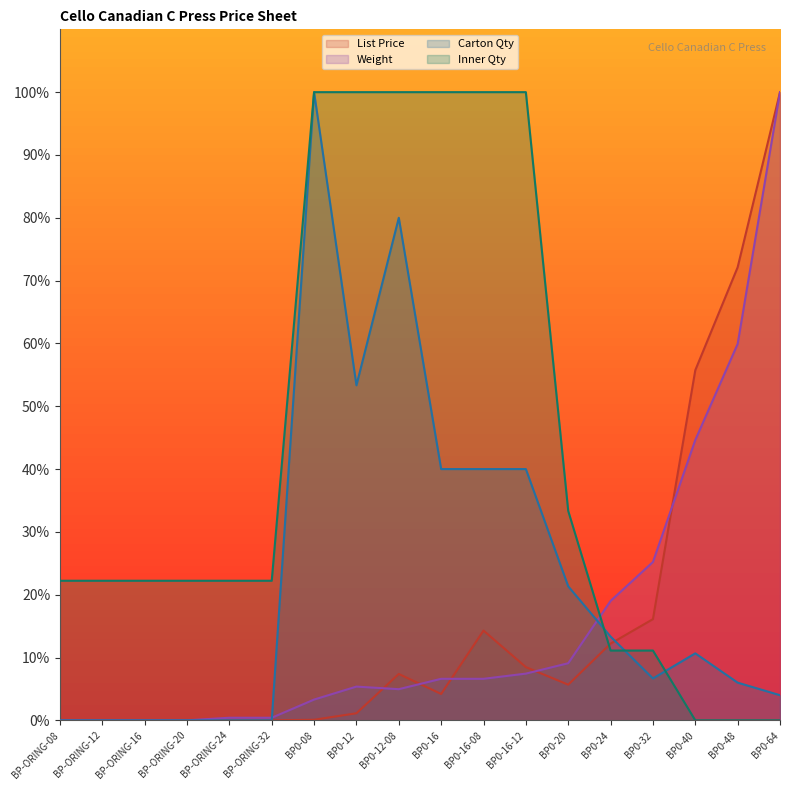

The Inner Qty series shows 36.5 at BP-ORING-20. True or false?

False